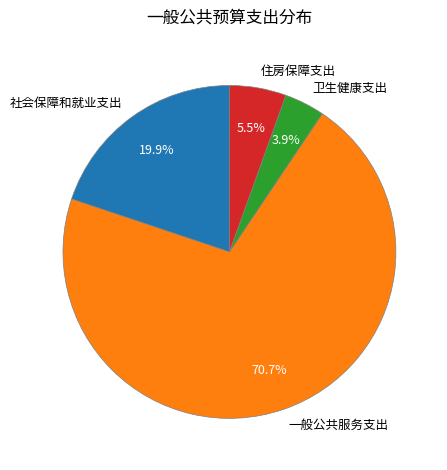

How many segments does this pie chart have?

4